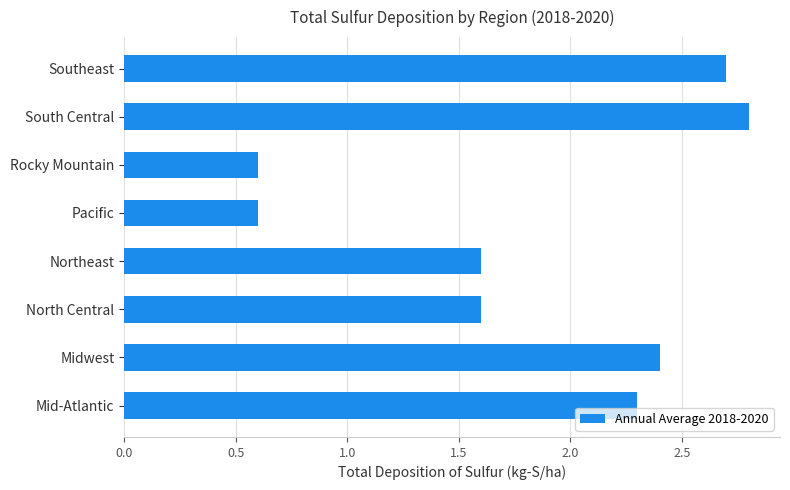

Does the chart contain any negative values?

No